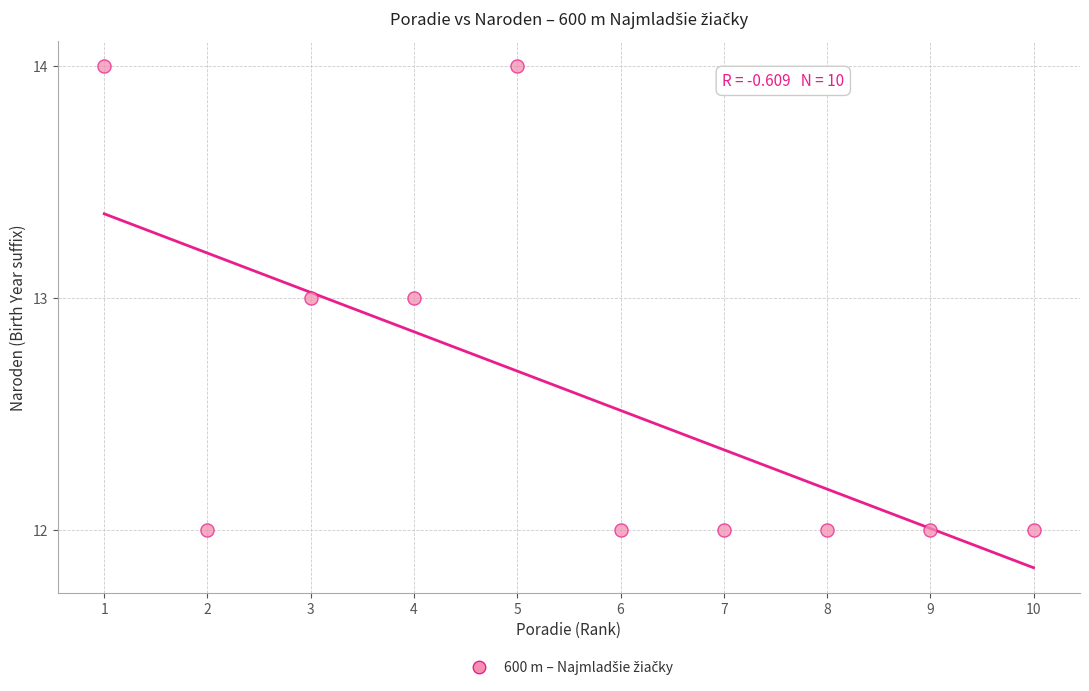

What is the average X value?

6